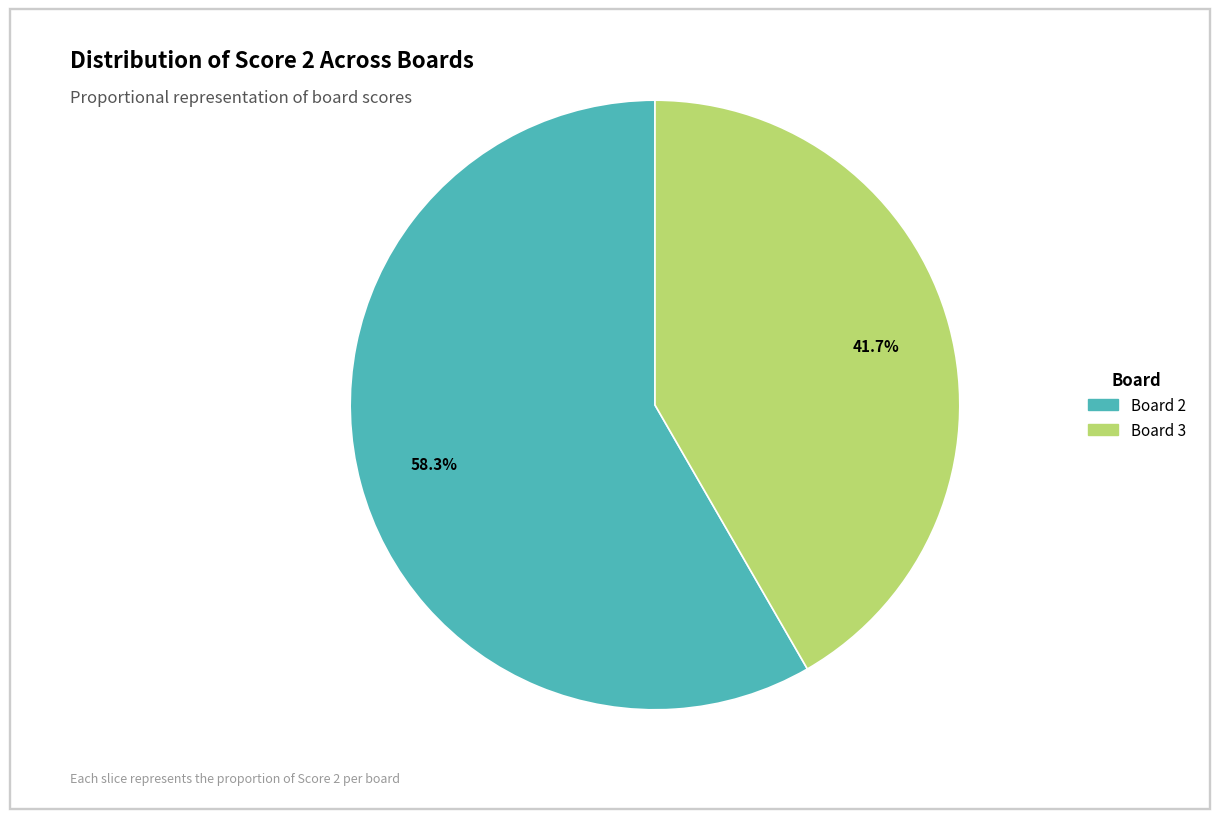

Is there a majority slice in this chart?

Yes